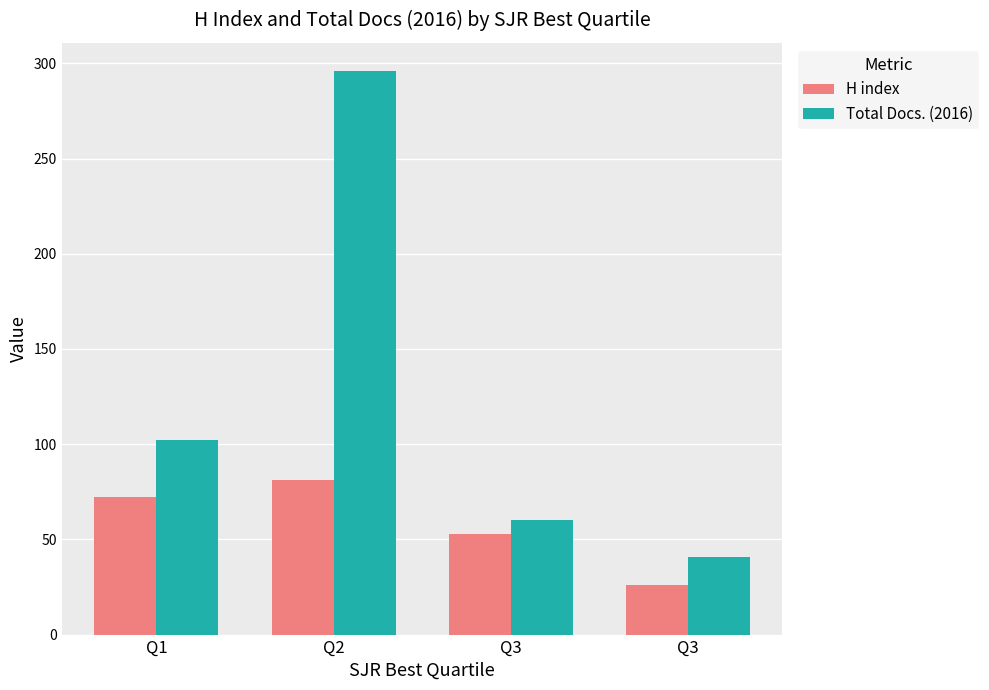

What is the average value of the H index series?

58